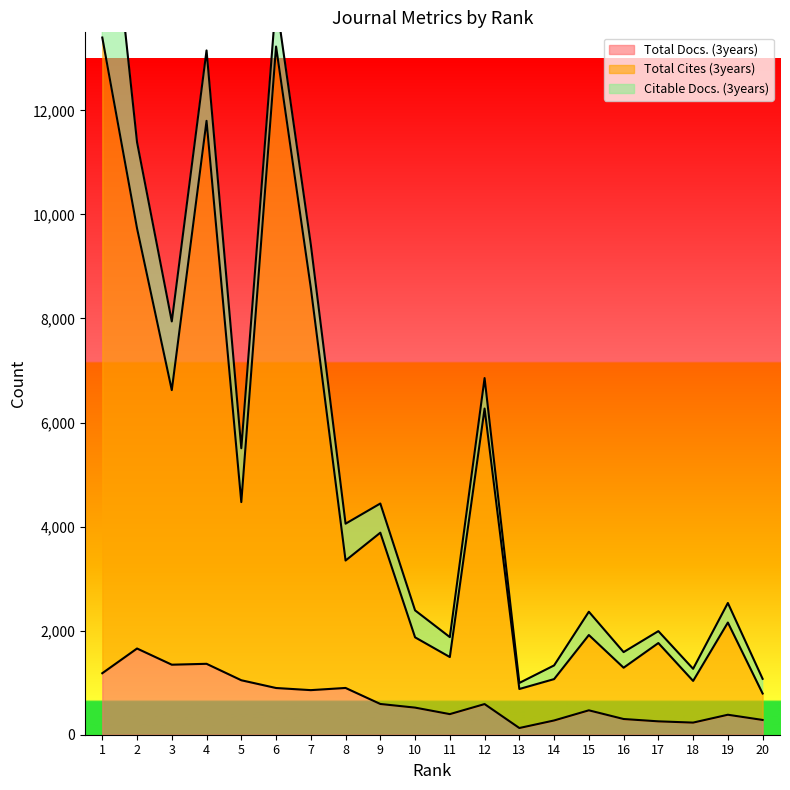

At which category does Total Docs. (3years) reach its first local peak?

2